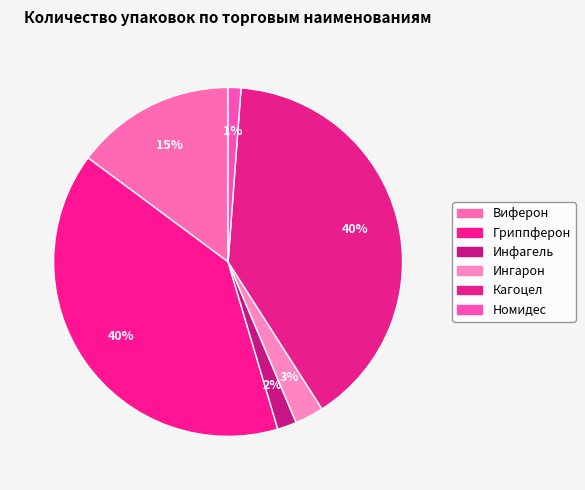

Do Кагоцел and Гриппферон together represent more than half of the pie?

Yes